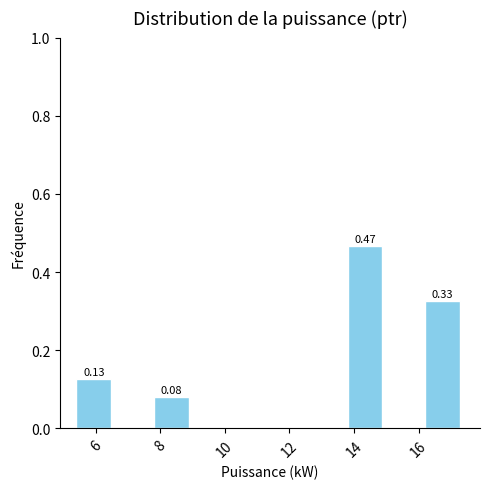

Over which range of the x-axis is the bar tallest?

13.8 to 15.0